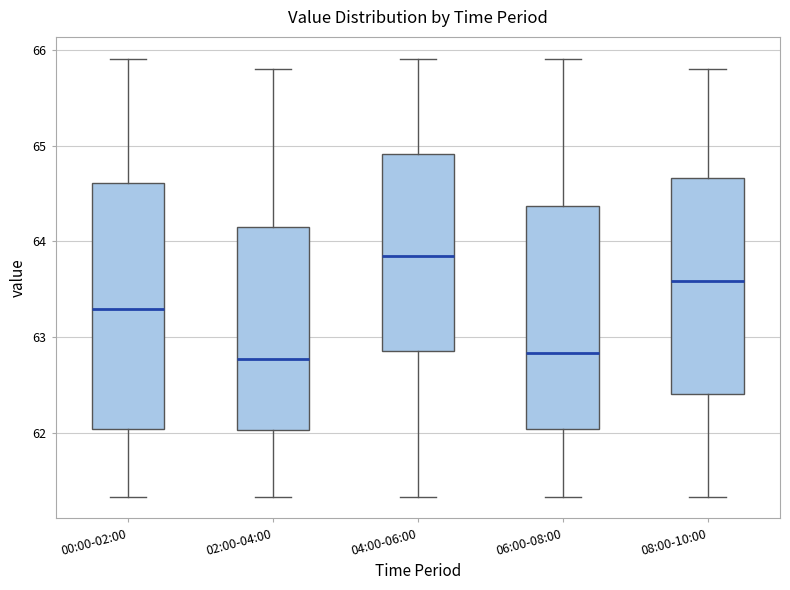

Which box is the tallest, from its lower edge to its upper edge?

00:00-02:00